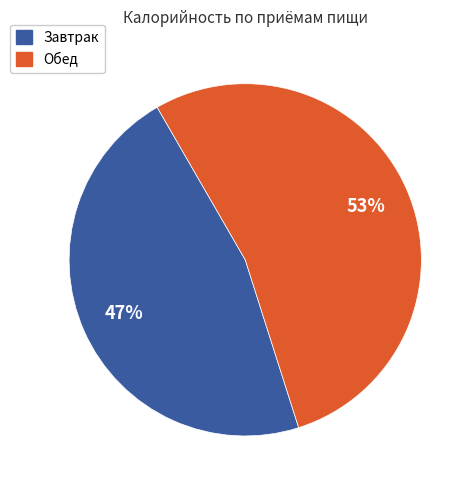

What percentage is the Завтрак slice, to the nearest percent?

47%